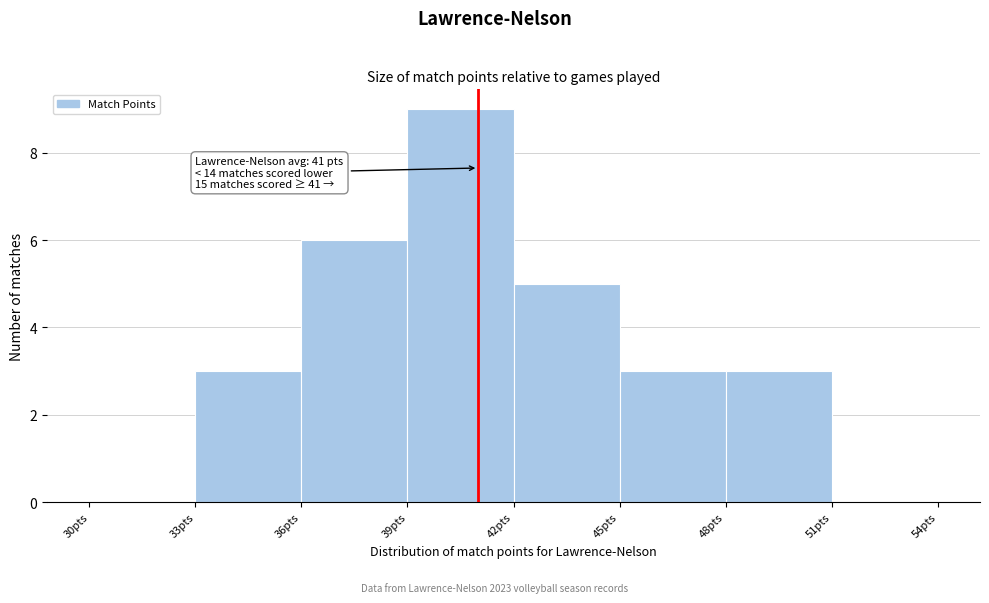

Which range on the x-axis has the tallest bar?

39 to 42